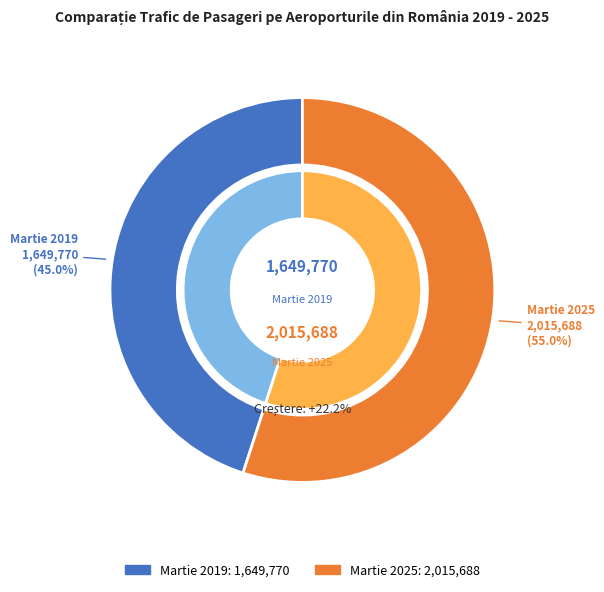

To the nearest percent, what is the average slice percentage?

50%